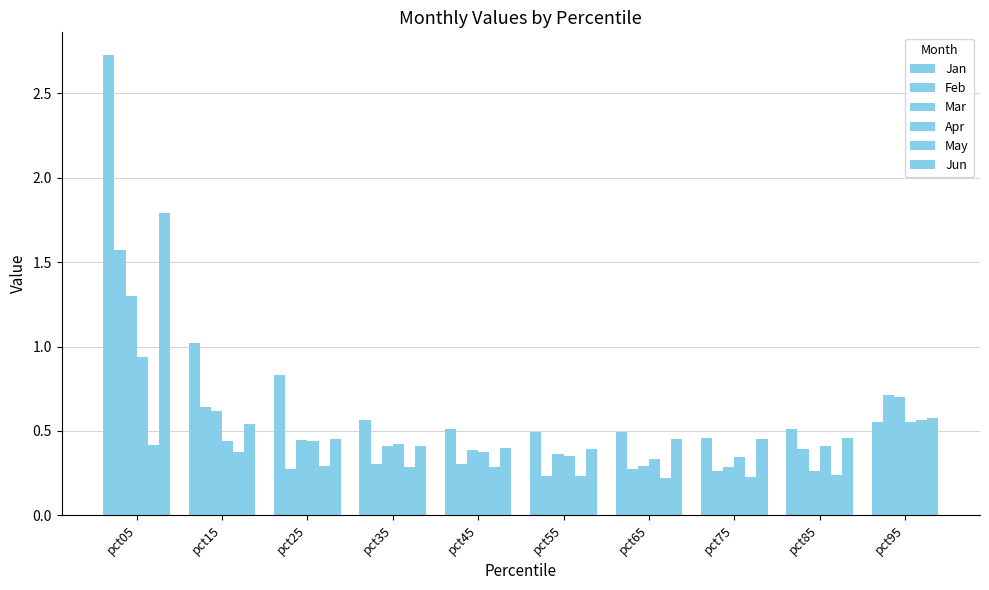

Reading left to right, transcribe all the data shown in this chart.

Jan: pct05=2.7	pct15=1.0	pct25=0.8	pct35=0.6	pct45=0.5	pct55=0.5	pct65=0.5	pct75=0.5	pct85=0.5	pct95=0.6
Feb: pct05=1.6	pct15=0.6	pct25=0.3	pct35=0.3	pct45=0.3	pct55=0.2	pct65=0.3	pct75=0.3	pct85=0.4	pct95=0.7
Mar: pct05=1.3	pct15=0.6	pct25=0.4	pct35=0.4	pct45=0.4	pct55=0.4	pct65=0.3	pct75=0.3	pct85=0.3	pct95=0.7
Apr: pct05=0.9	pct15=0.4	pct25=0.4	pct35=0.4	pct45=0.4	pct55=0.3	pct65=0.3	pct75=0.3	pct85=0.4	pct95=0.6
May: pct05=0.4	pct15=0.4	pct25=0.3	pct35=0.3	pct45=0.3	pct55=0.2	pct65=0.2	pct75=0.2	pct85=0.2	pct95=0.6
Jun: pct05=1.8	pct15=0.5	pct25=0.5	pct35=0.4	pct45=0.4	pct55=0.4	pct65=0.5	pct75=0.5	pct85=0.5	pct95=0.6